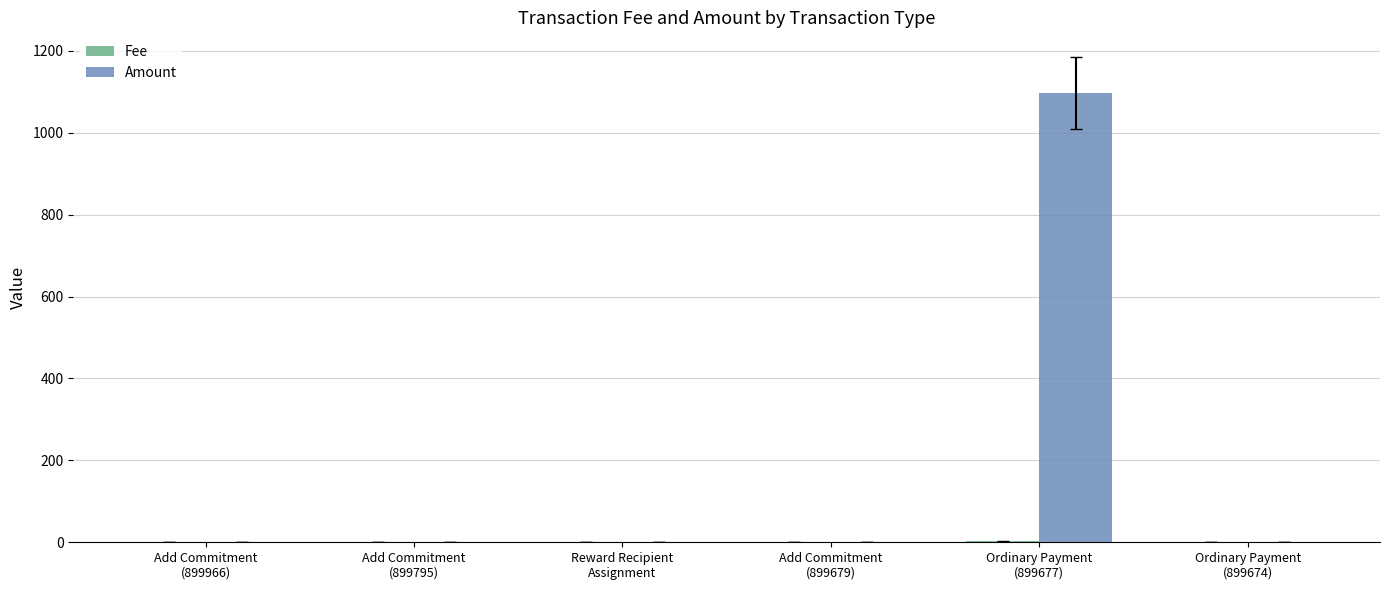

What is the sum of all Amount values?

1098.0